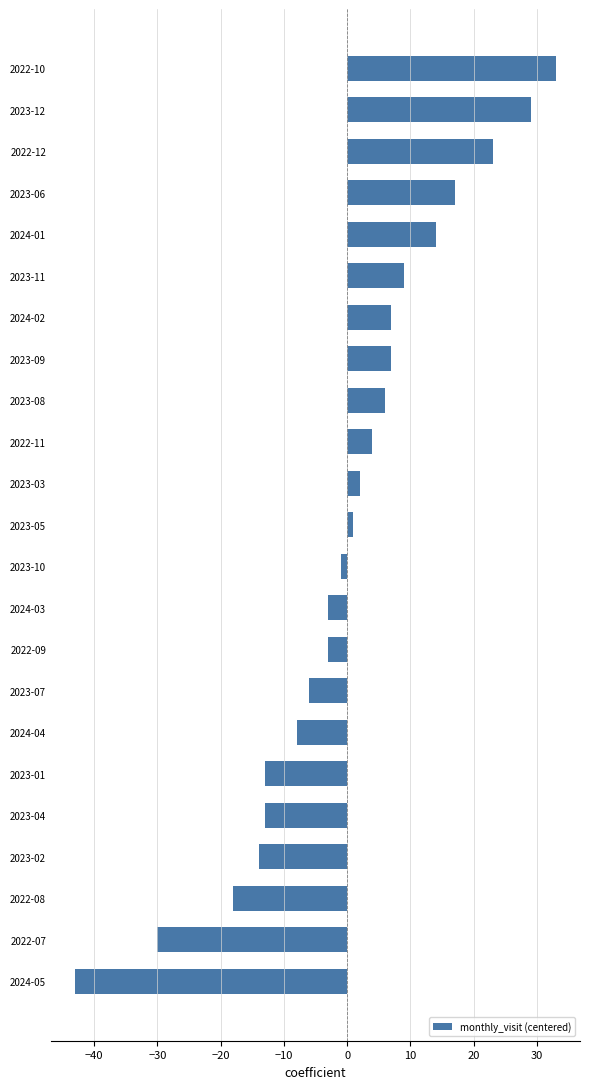

What is the difference between the maximum and minimum values?

76